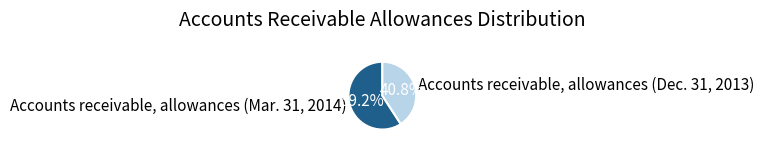

What percentage is the Accounts receivable, allowances (Mar. 31, 2014) slice, to the nearest percent?

59%